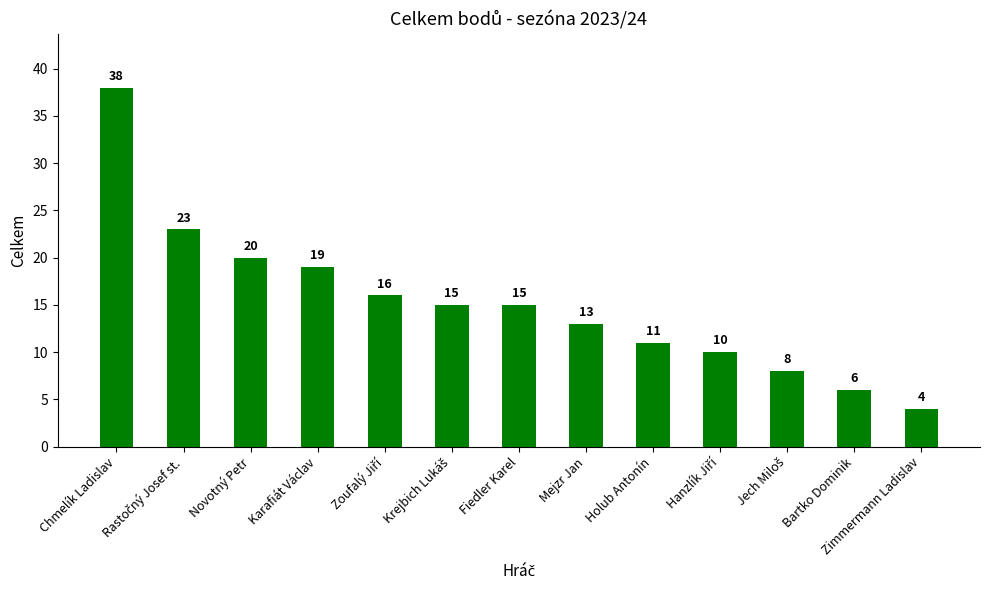

Reading left to right, transcribe all the data shown in this chart.

38	23	20	19	16	15	15	13	11	10	8	6	4